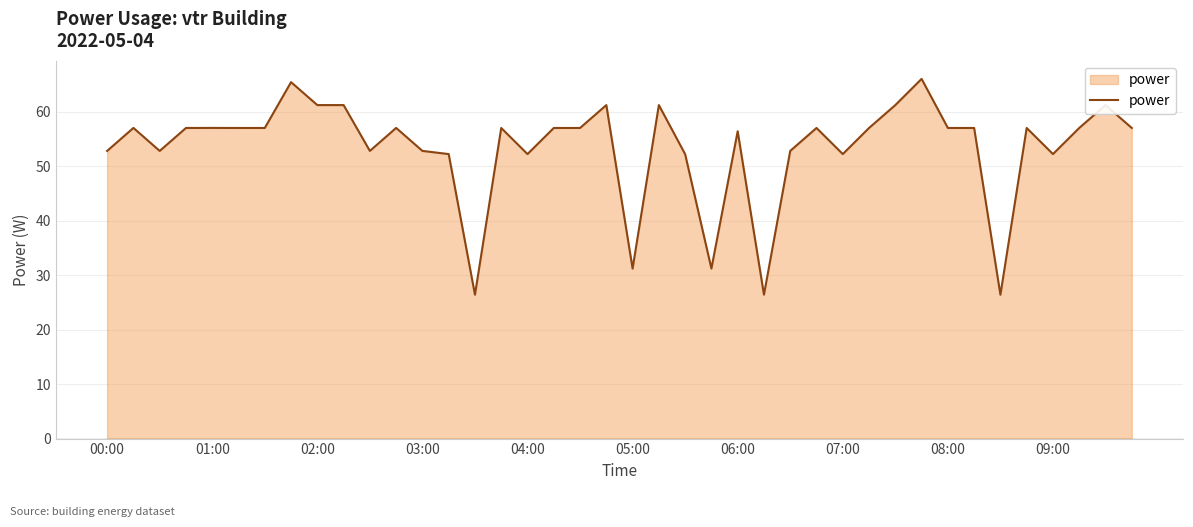

What is the maximum value shown in the chart?

66.0